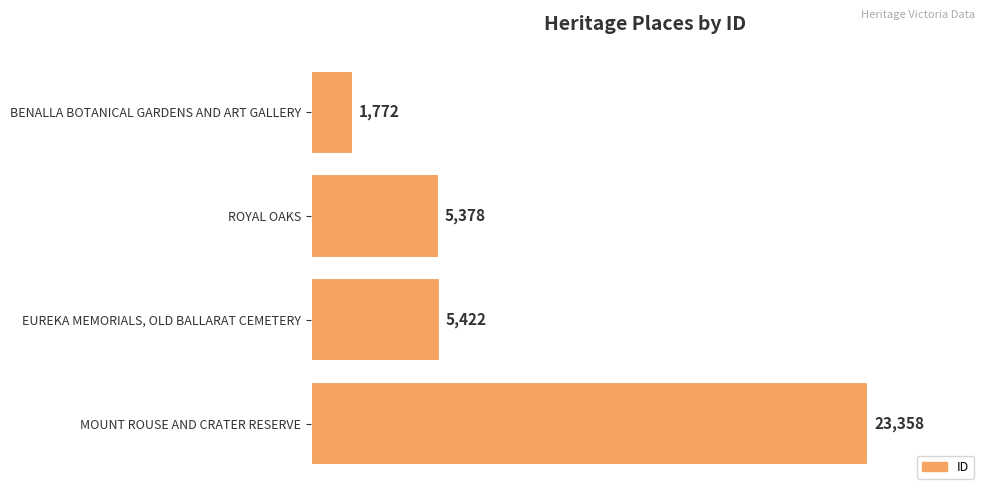

What is the difference between the maximum and minimum values?

21586